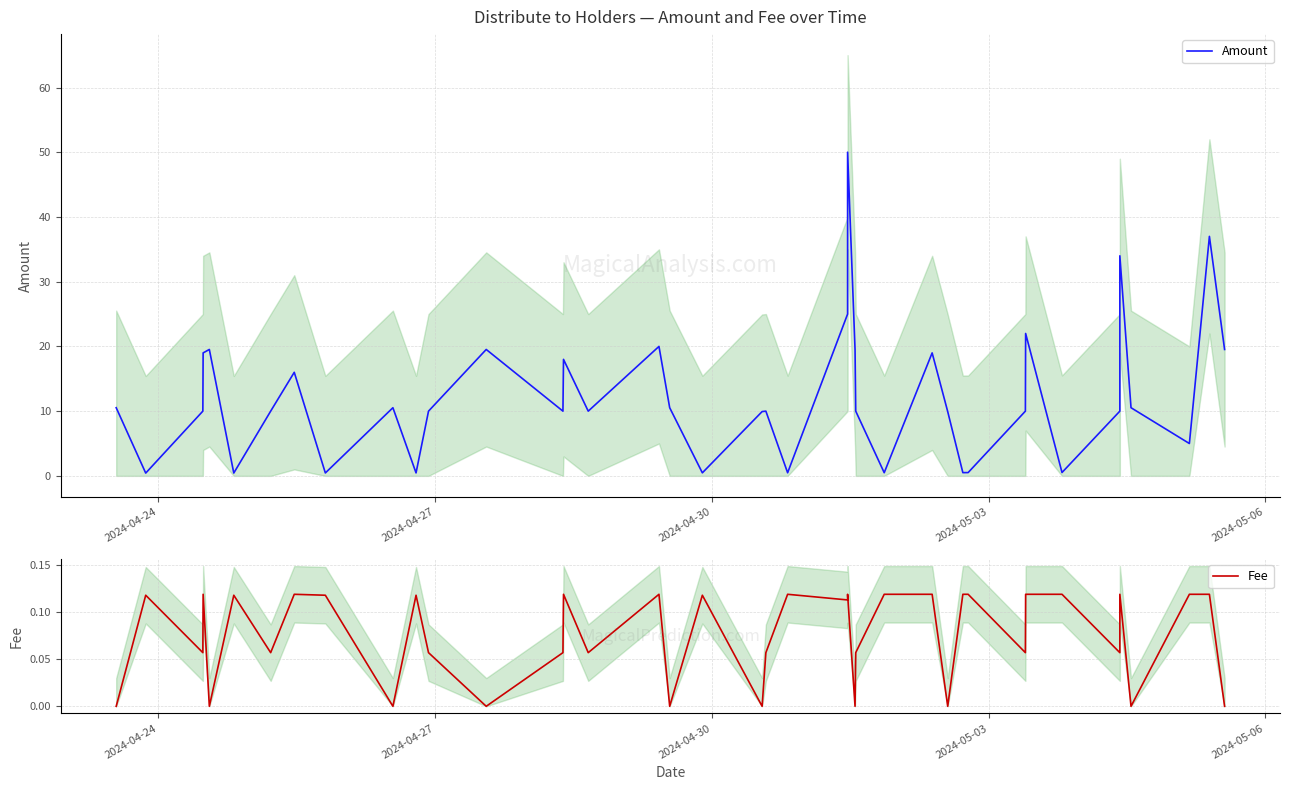

True or false: Amount and Fee cross at least once.

False